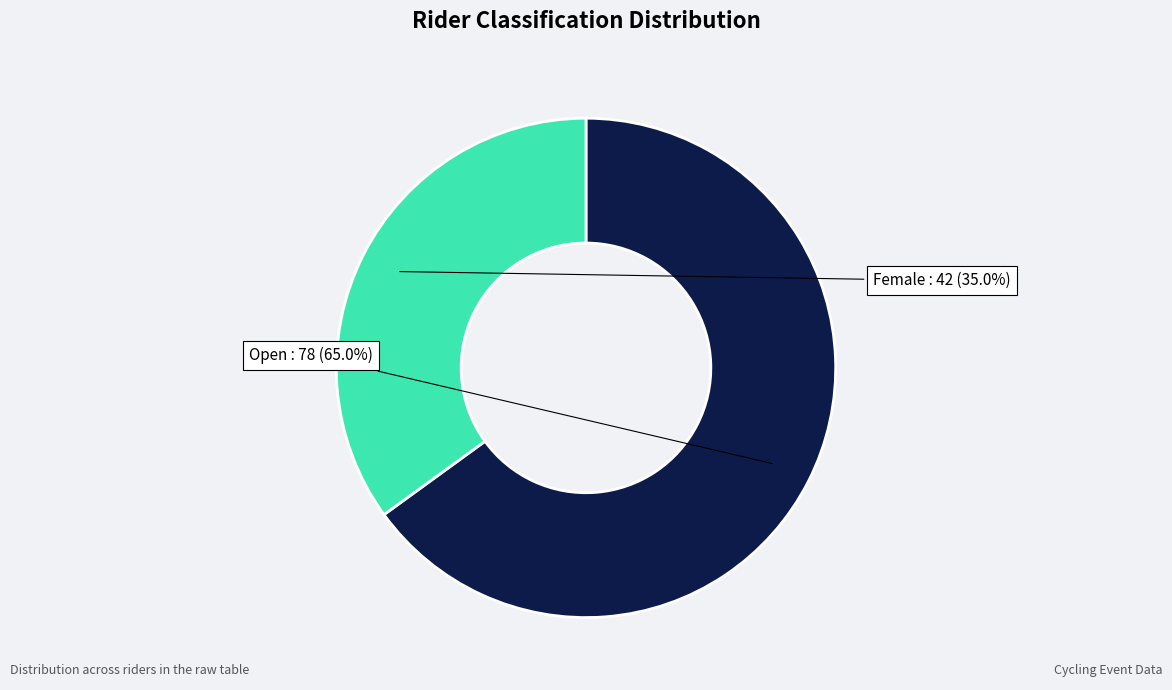

How many slices are in this pie chart?

2